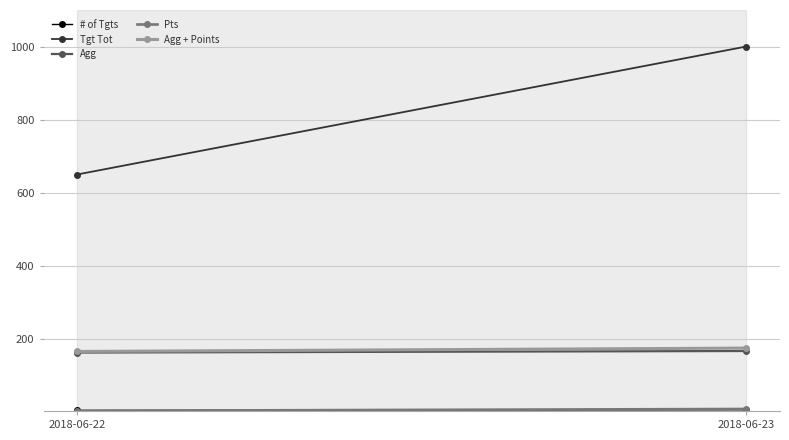

At which category is the sum across all series the highest?

2018-06-23